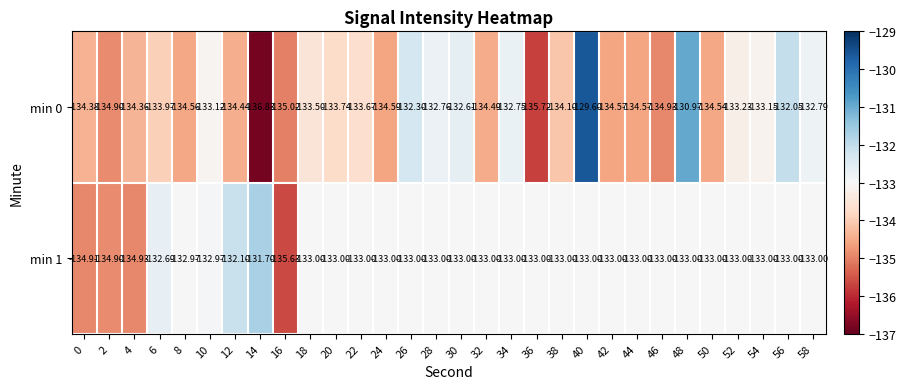

Rank the series at 6 from highest to lowest value.

min 1, min 0